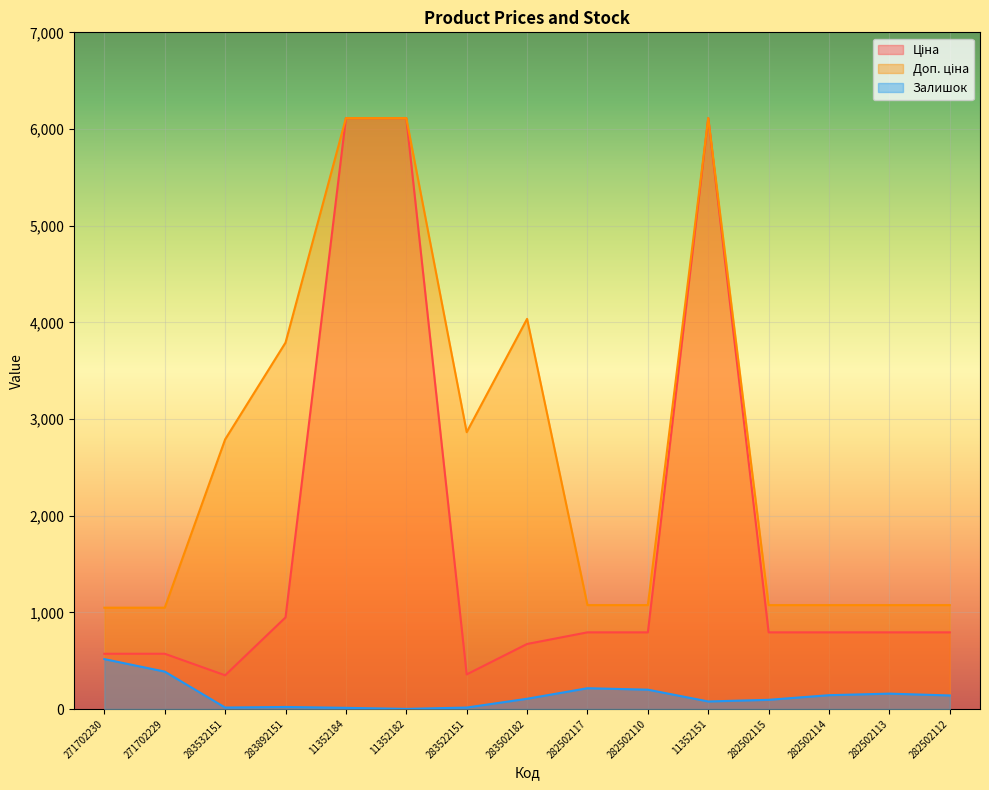

True or false: Залишок and Ціна cross at least once.

False